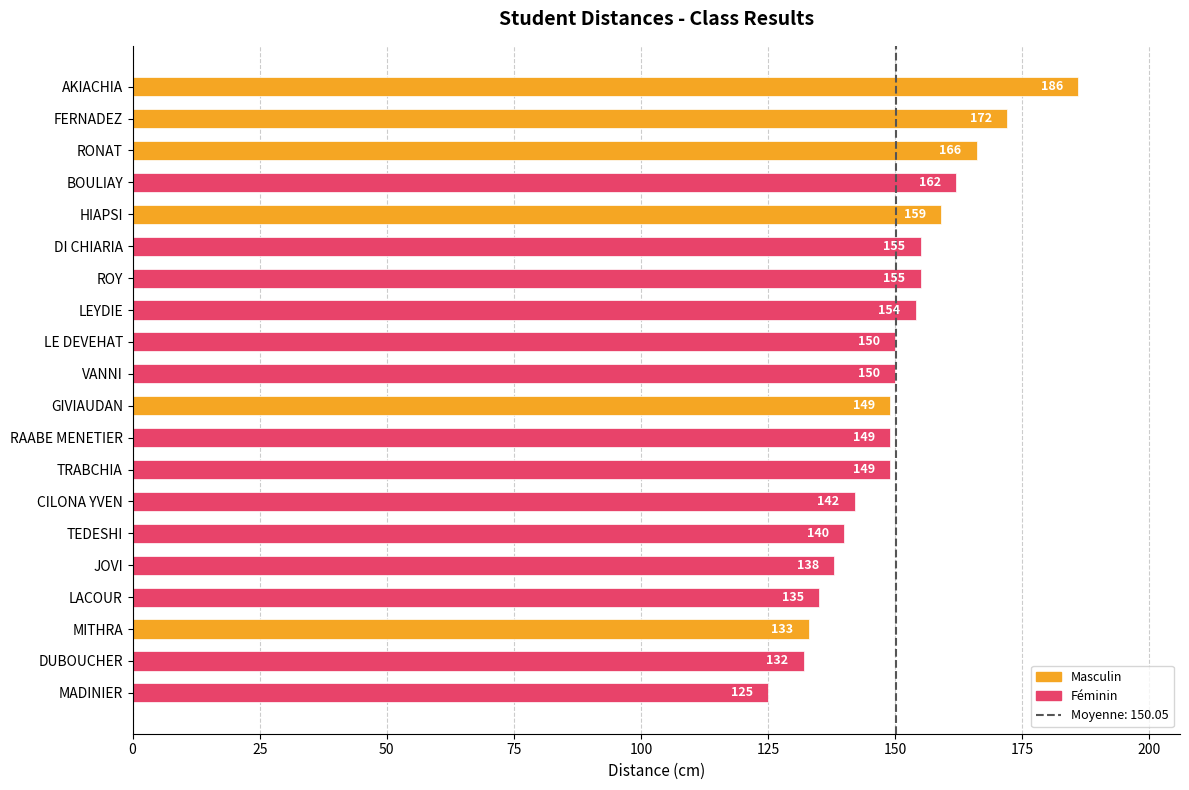

What is the label of the 17th bar from the top?

LACOUR